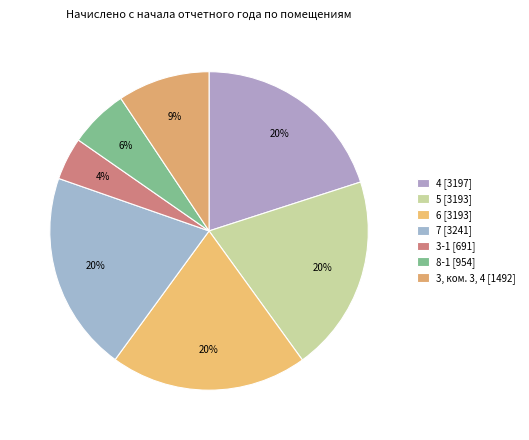

To the nearest percent, what portion does 5 represent?

20%